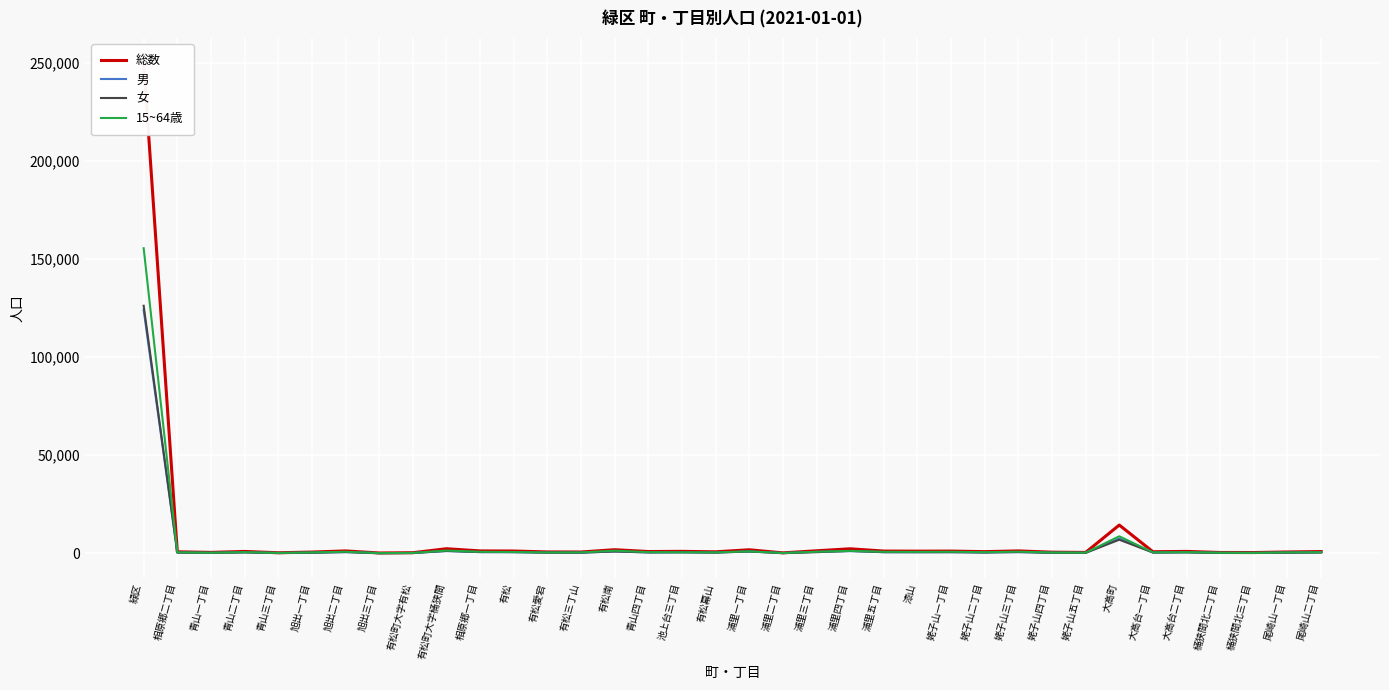

How many times do 男 and 女 cross each other?

13